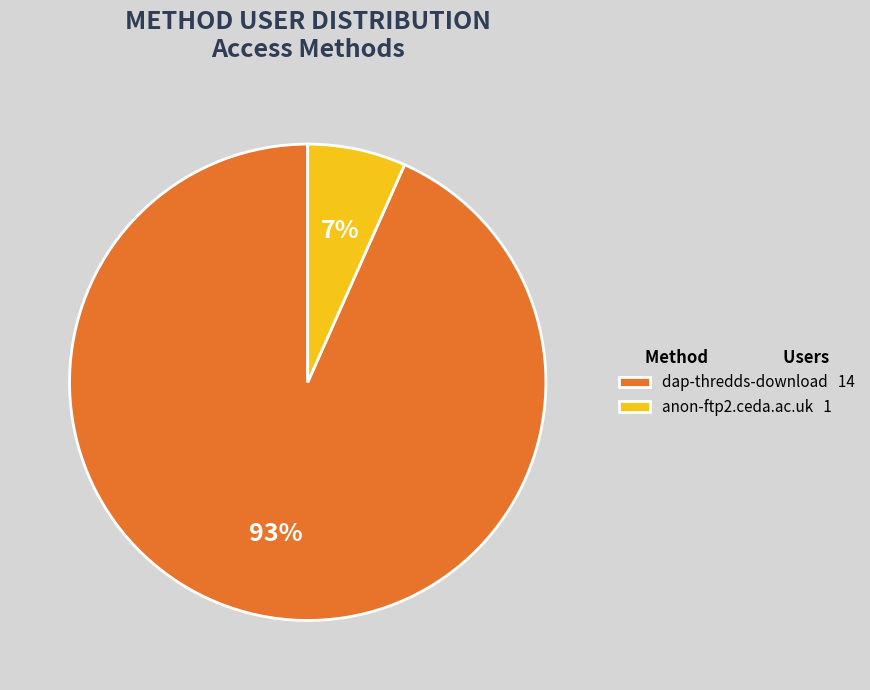

True or false: dap-thredds-download accounts for 93% of the total.

True